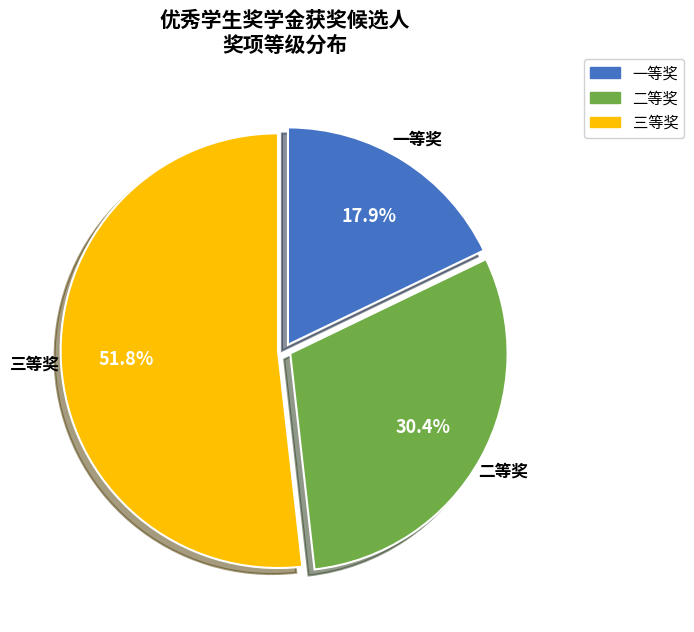

What percentage is the 一等奖 slice, to the nearest percent?

18%